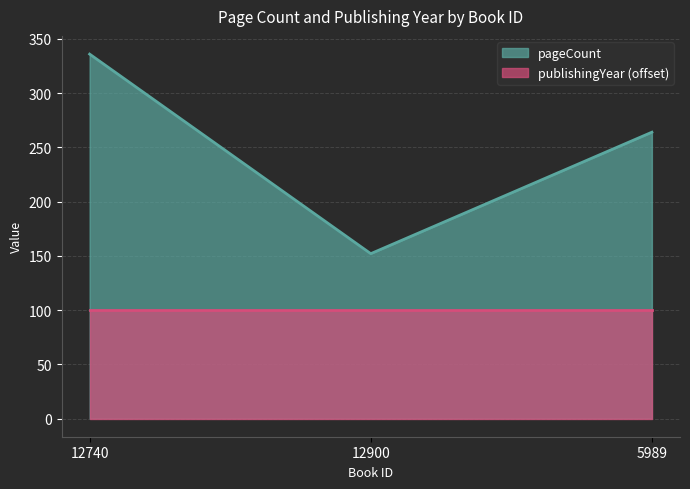

Where is the data nearest to the value 244?

5989